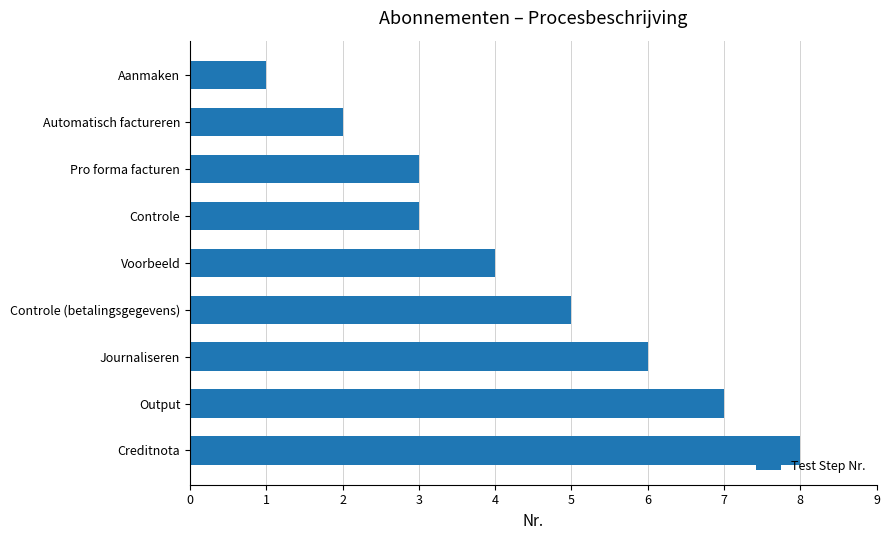

What is the ratio of the value at Voorbeeld to the value at Output?

0.6